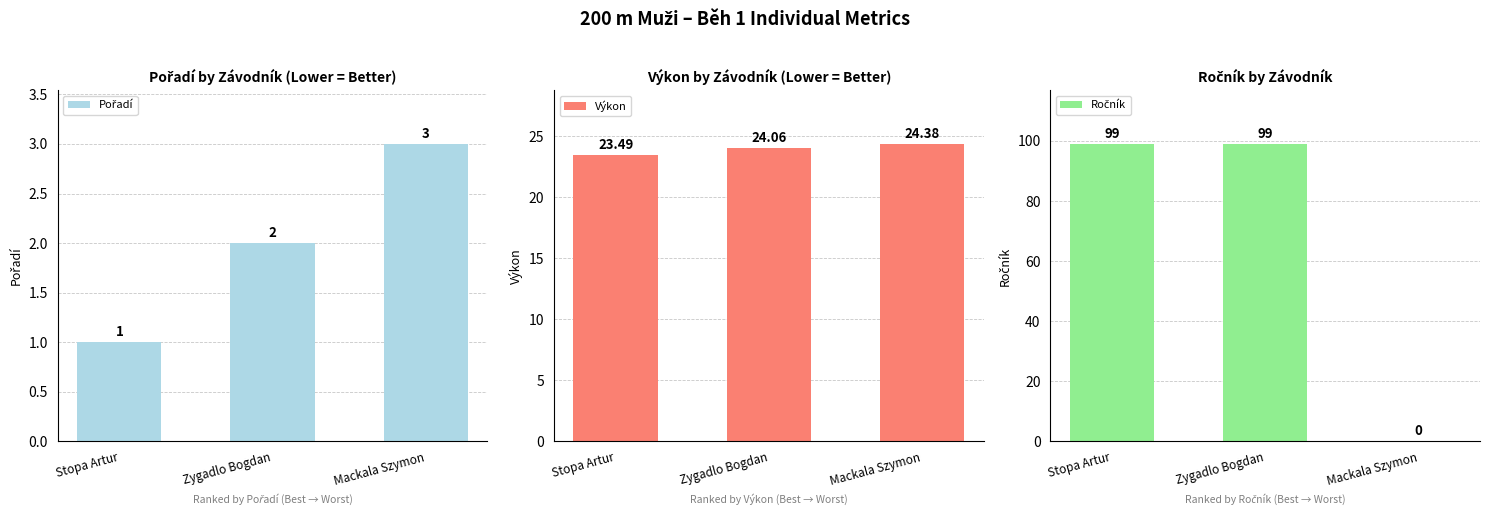

What is the label of the 3rd bar from the right?

Stopa Artur